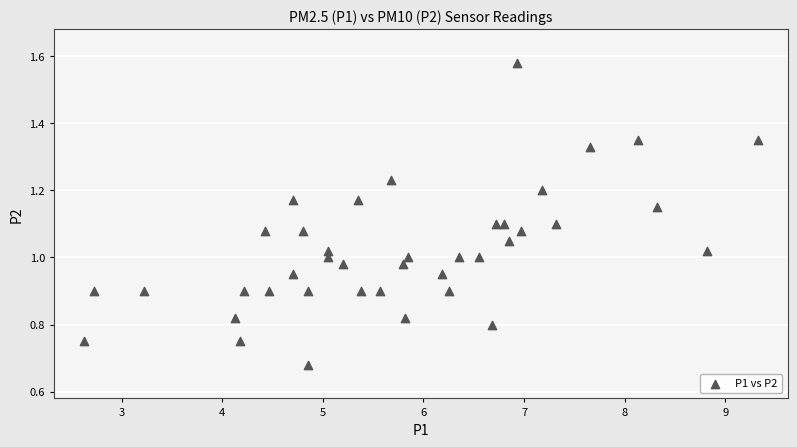

How many points are shown in the scatter plot?

40